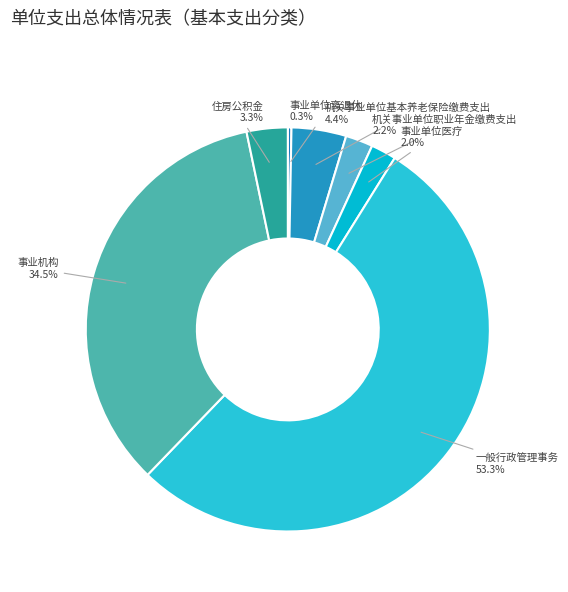

True or false: 机关事业单位基本养老保险缴费支出 accounts for 10% of the total.

False